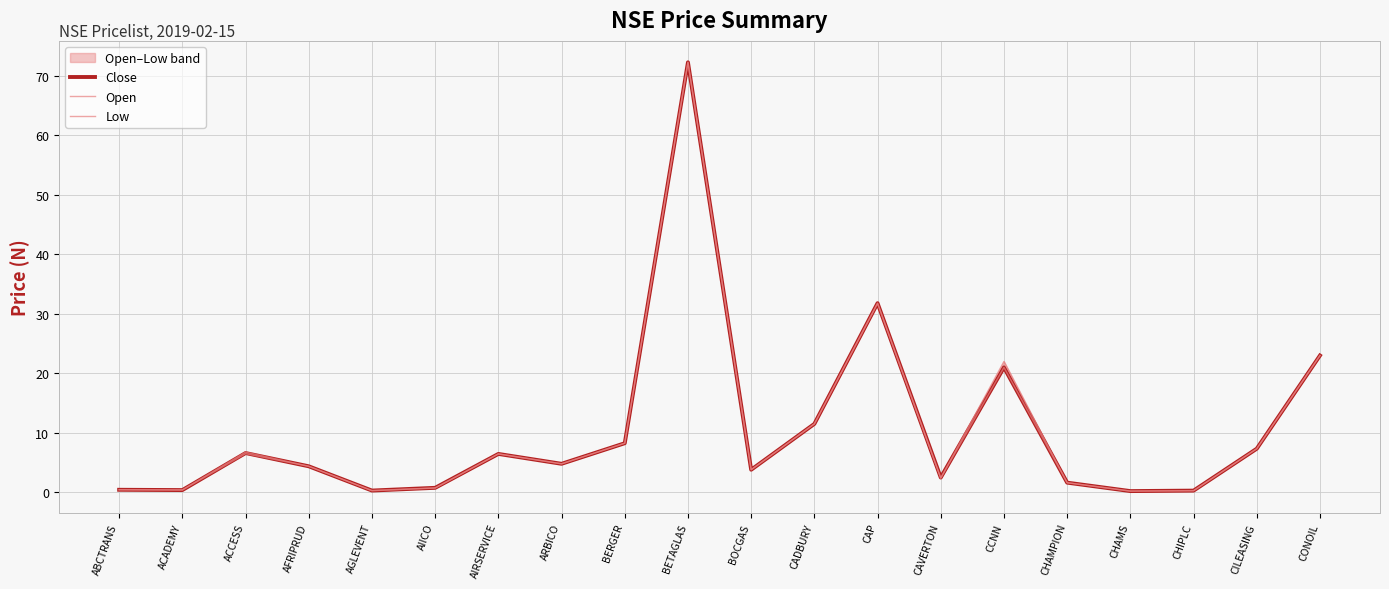

Reading right to left, transcribe all the data shown in this chart.

Close: 23.0	7.3	0.3	0.2	1.6	21.0	2.5	31.8	11.5	3.8	72.3	8.2	4.8	6.5	0.8	0.3	4.4	6.6	0.4	0.4
Open: 23.0	7.3	0.3	0.2	1.6	22.0	2.4	31.8	11.5	3.8	72.3	8.2	4.8	6.5	0.7	0.3	4.4	6.8	0.4	0.4
Low: 23.0	7.3	0.3	0.2	1.6	21.0	2.4	31.8	11.5	3.8	72.3	8.2	4.8	6.5	0.7	0.3	4.4	6.5	0.4	0.4